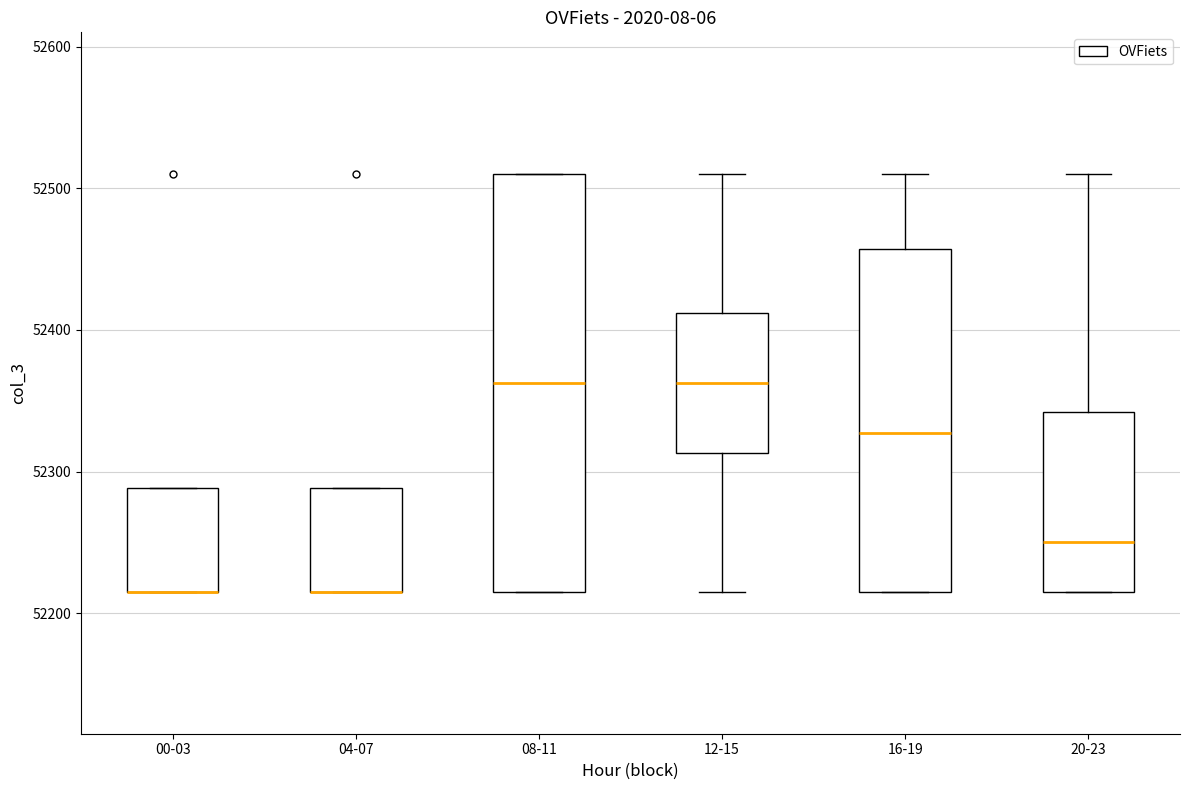

Comparing the boxes themselves (not the whiskers), which one is the tallest?

08-11